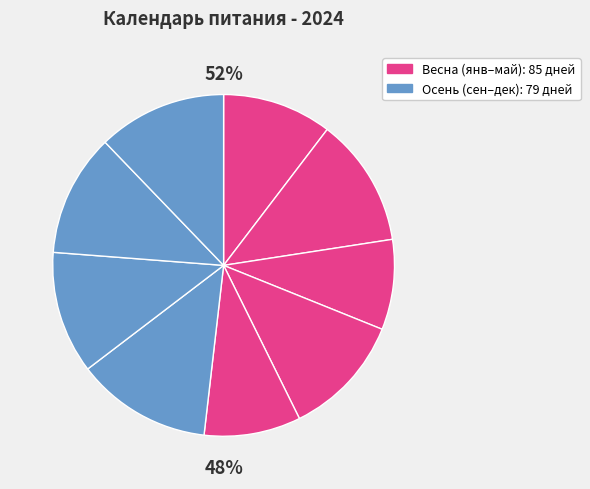

Do март and сентябрь together represent more than half of the pie?

No